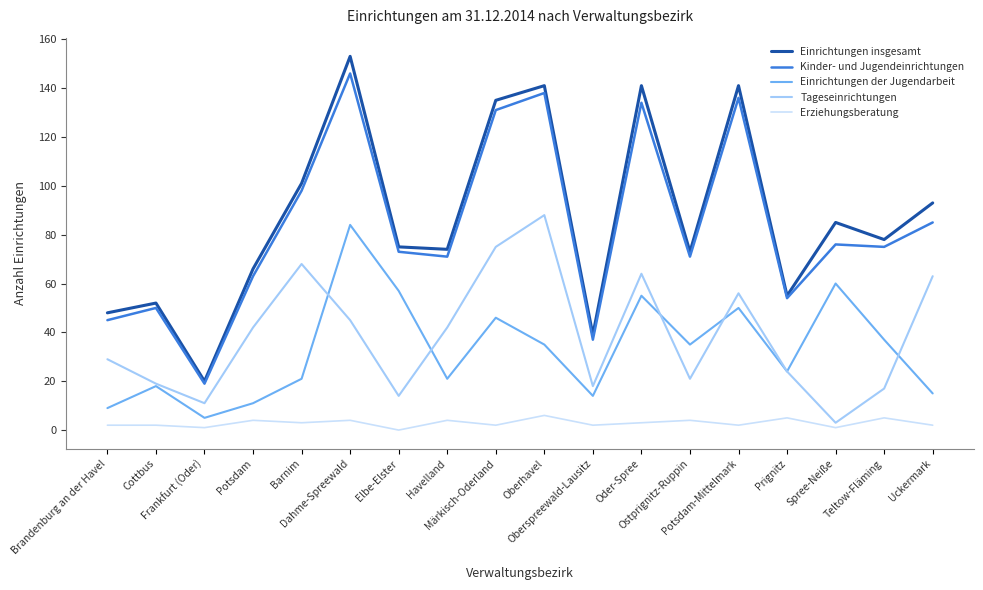

True or false: Erziehungsberatung and Kinder- und Jugendeinrichtungen intersect in this chart.

False